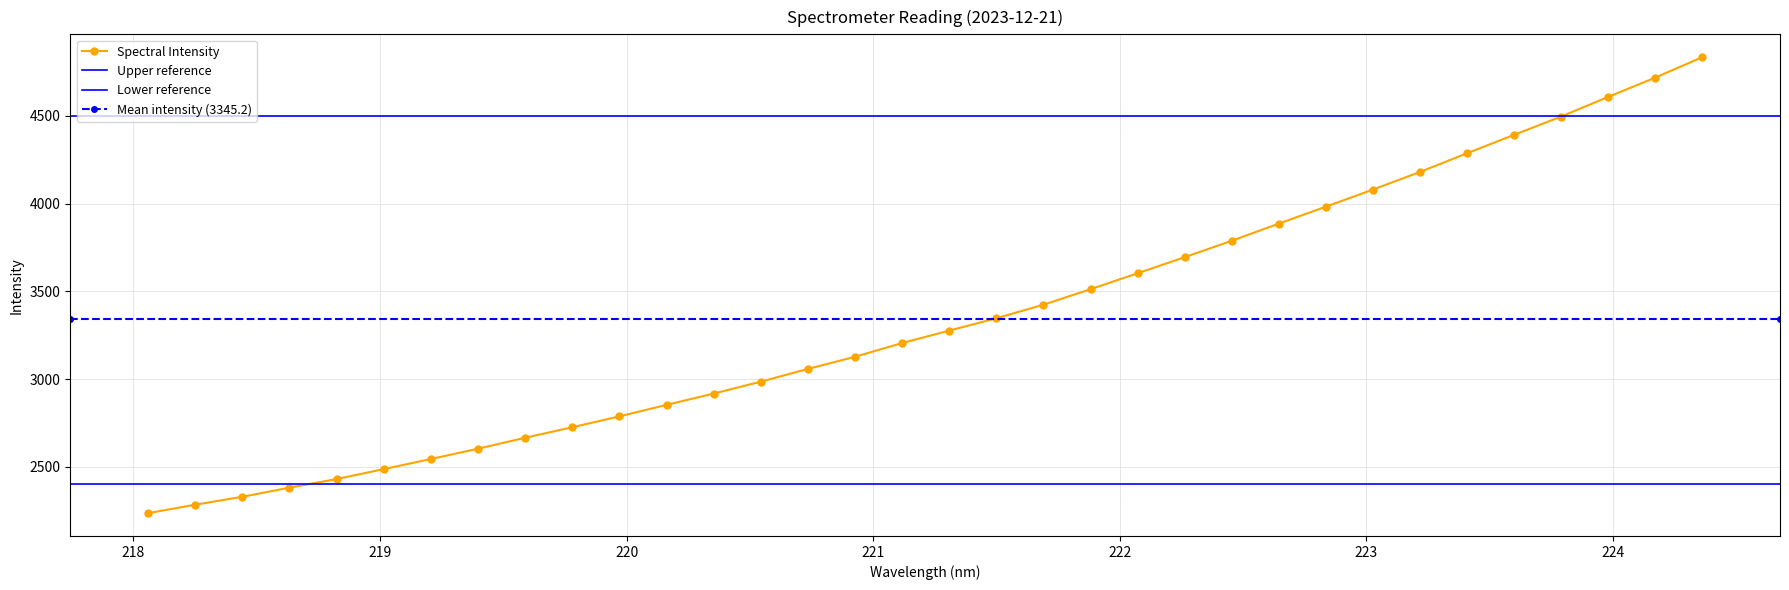

Reading left to right, extract all data points from this chart.

218.0596=2236.5	218.2508=2284.7	218.442=2329.9	218.6332=2382.1	218.8244=2430.8	219.0156=2487.7	219.2067=2545.0	219.3979=2603.8	219.589=2666.2	219.7801=2726.2	219.9712=2787.8	220.1623=2853.5	220.3533=2917.8	220.5444=2985.7	220.7354=3058.3	220.9264=3127.4	221.1174=3205.7	221.3083=3276.6	221.4993=3346.7	221.6902=3423.9	221.8812=3512.3	222.0721=3603.0	222.263=3694.7	222.4538=3788.2	222.6447=3885.9	222.8355=3982.4	223.0264=4079.8	223.2172=4180.3	223.408=4286.6	223.5987=4391.6	223.7895=4495.7	223.9802=4607.8	224.1709=4717.4	224.3616=4834.1